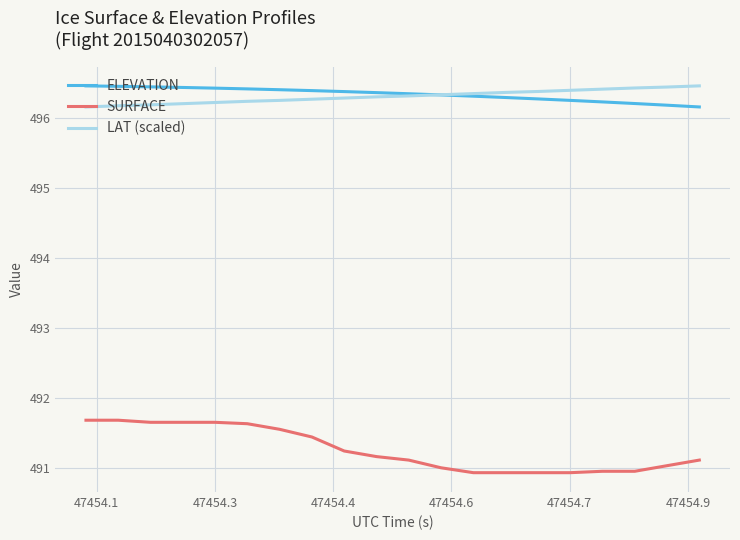

What is the minimum value for LAT (scaled)?

496.2